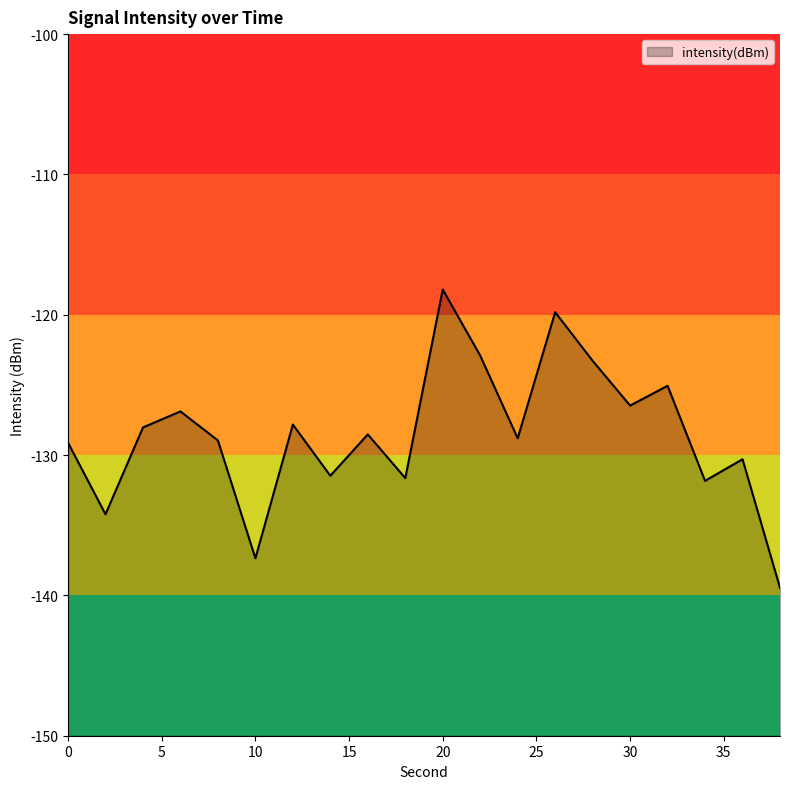

At which category does the data reach its first local peak?

6